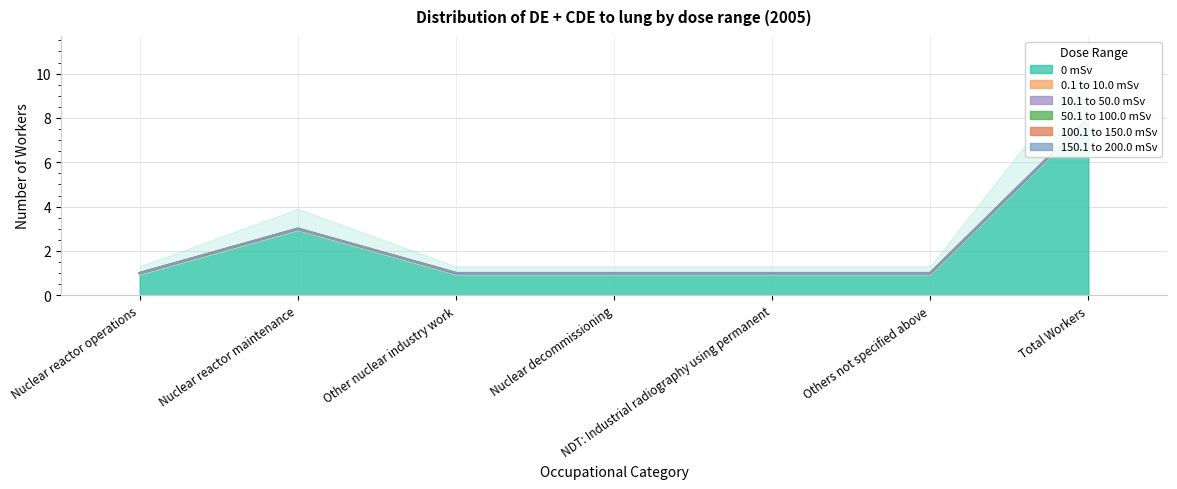

Reading left to right, extract all data points from this chart.

0 mSv: 1	3	1	1	1	1	8
0.1 to 10.0 mSv: 0	0	0	0	0	0	0
10.1 to 50.0 mSv: 0	0	0	0	0	0	0
50.1 to 100.0 mSv: 0	0	0	0	0	0	0
100.1 to 150.0 mSv: 0	0	0	0	0	0	0
150.1 to 200.0 mSv: 0	0	0	0	0	0	0